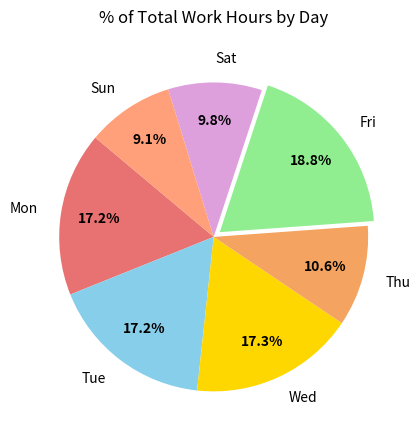

Is there a majority slice in this chart?

No